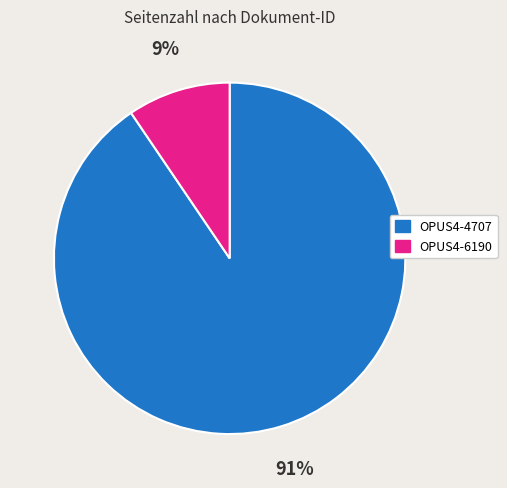

Is the sum of OPUS4-4707 and OPUS4-6190 greater than half?

Yes